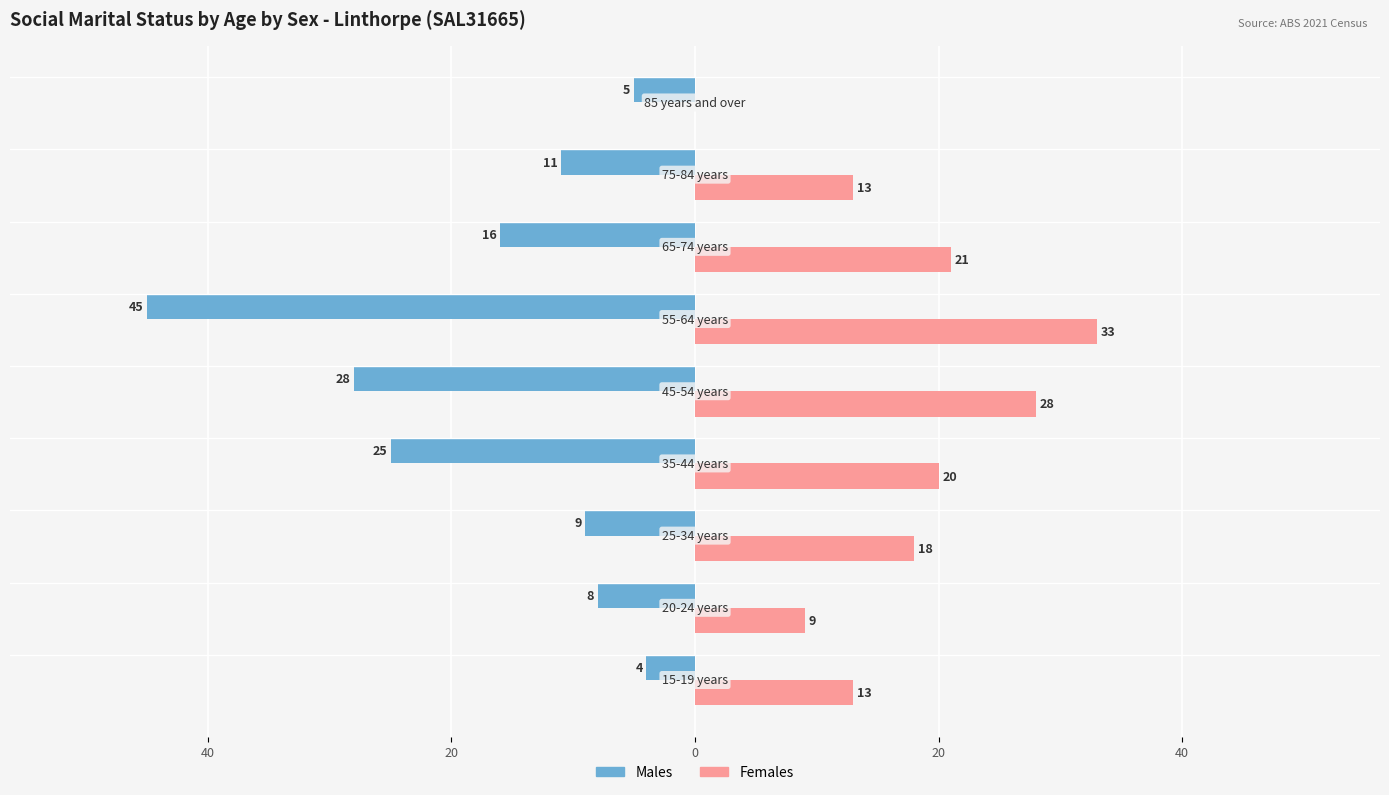

What are all the series names shown in the legend?

Males, Females